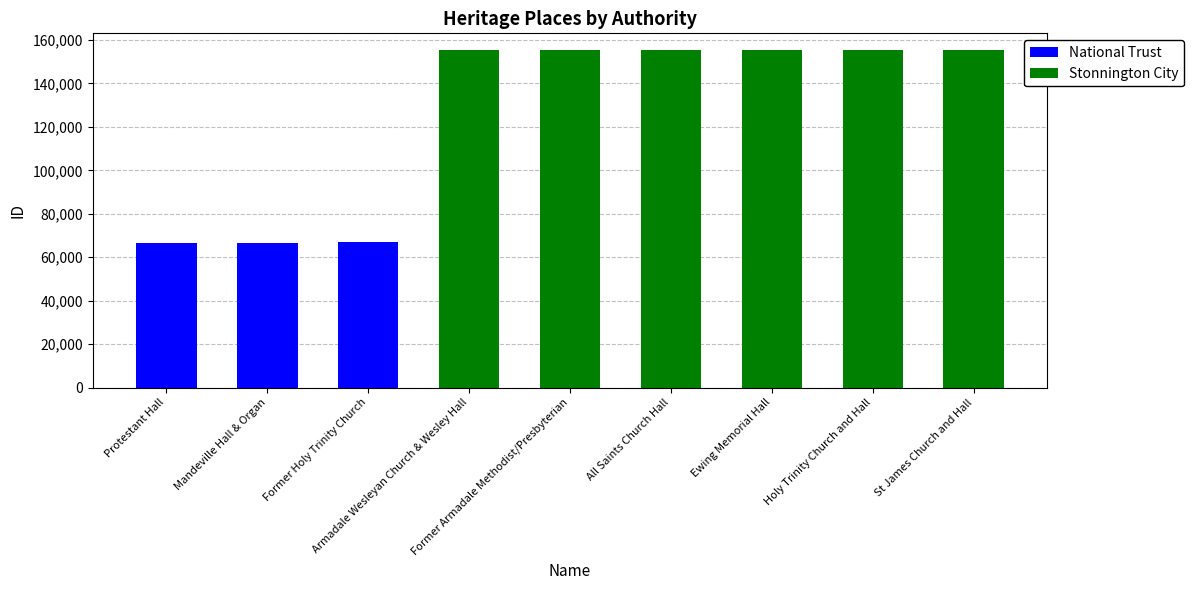

What is the sum of all National Trust values?

200055